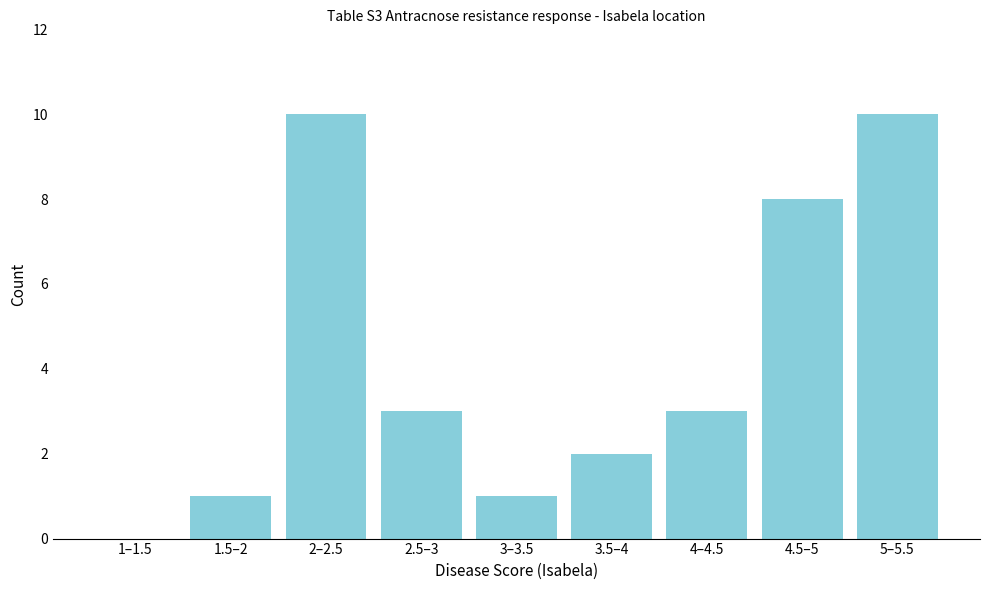

Reading left to right, list all the values displayed in this chart.

1–1.5=0	1.5–2=1	2–2.5=10	2.5–3=3	3–3.5=1	3.5–4=2	4–4.5=3	4.5–5=8	5–5.5=10